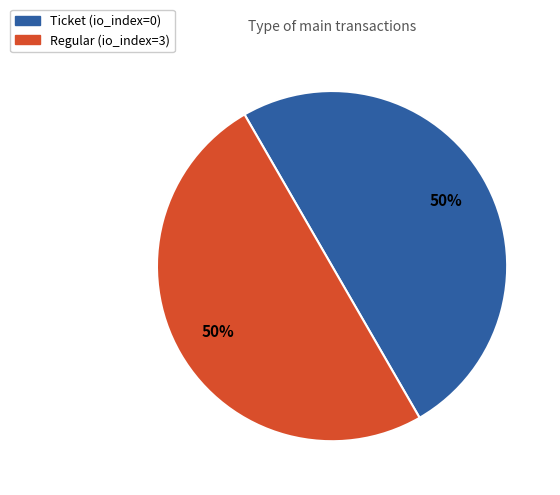

Is it true that Ticket (io_index=0) is 50% of the pie?

True